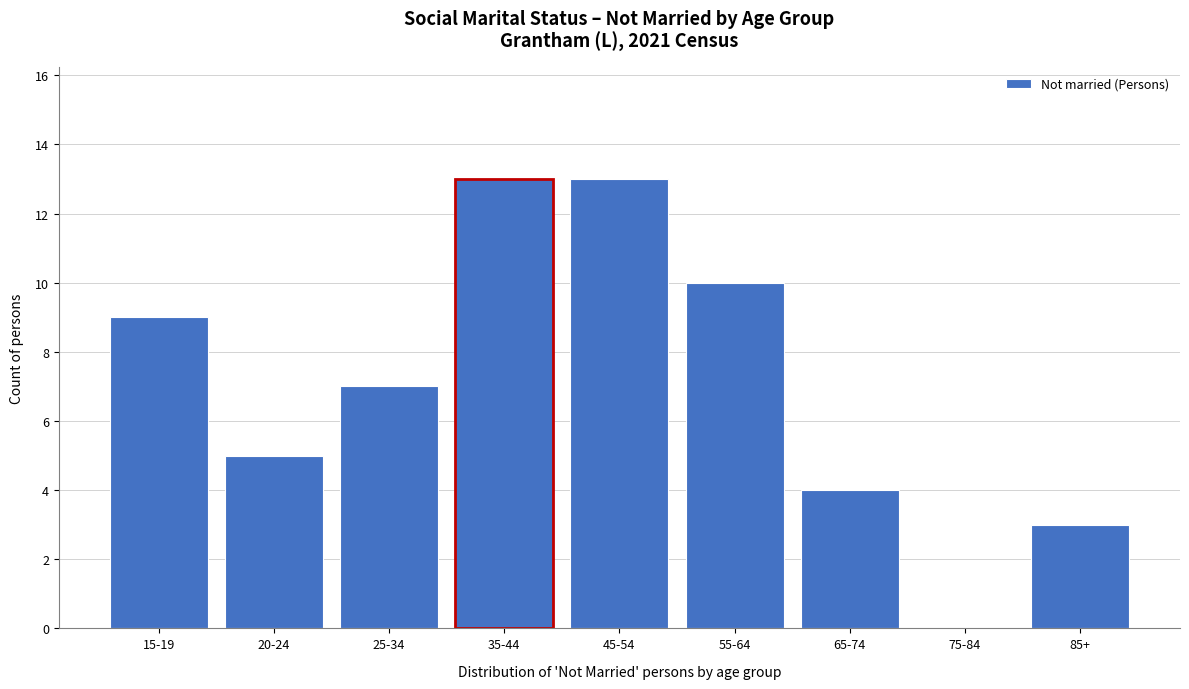

Reading right to left, list all the values displayed in this chart.

85+=3	75-84=0	65-74=4	55-64=10	45-54=13	35-44=13	25-34=7	20-24=5	15-19=9